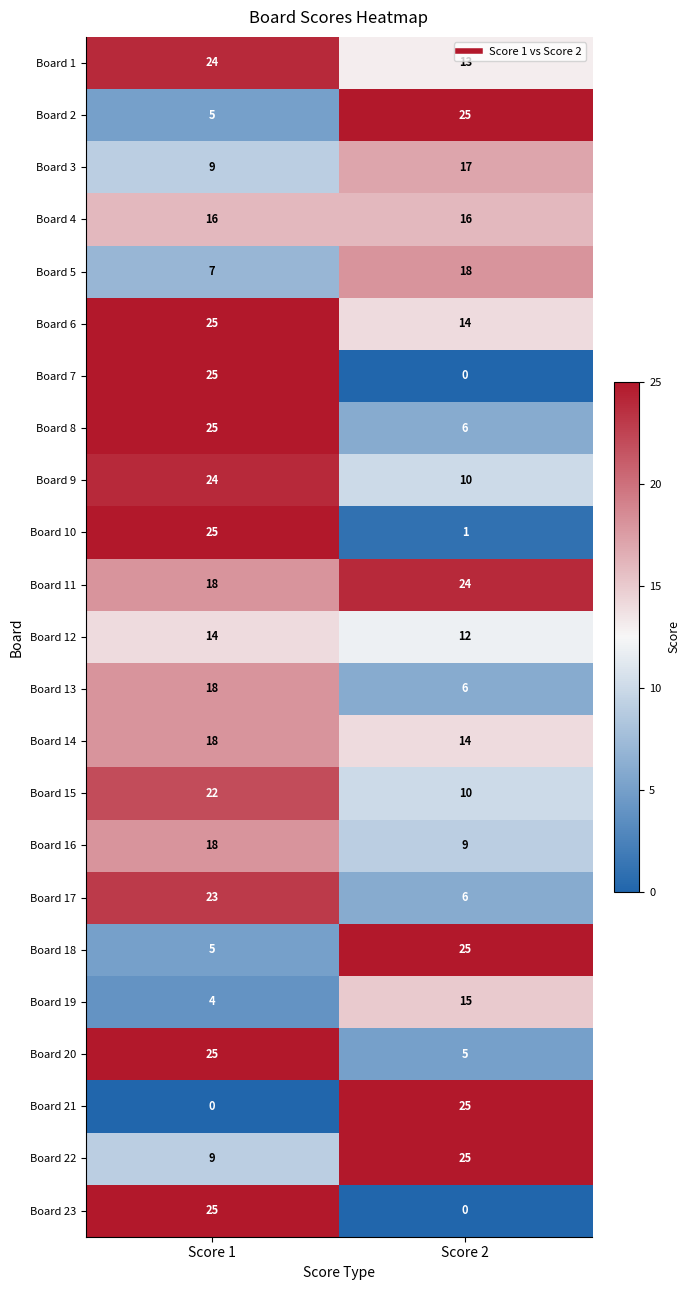

At how many categories does at least one series exceed 8?

2